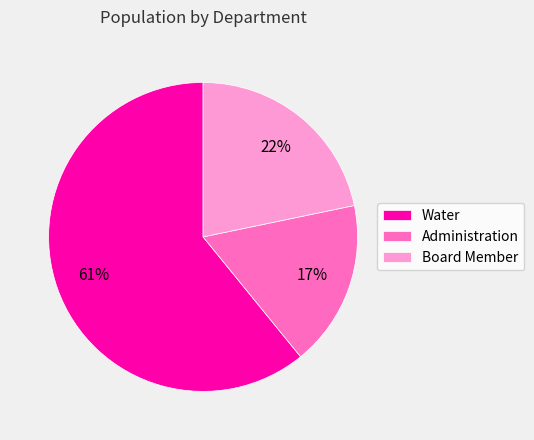

What is the majority slice?

Water